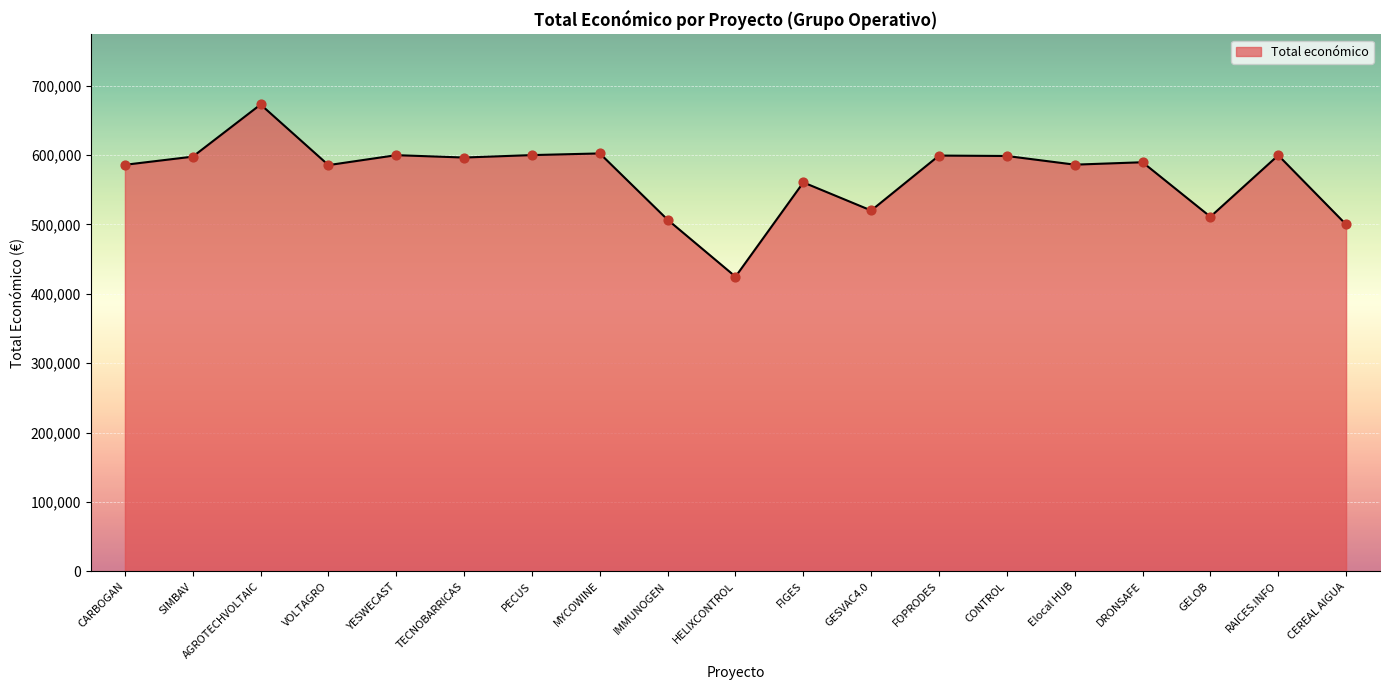

What is the change in value from VOLTAGRO to YESWECAST?

+14332.0